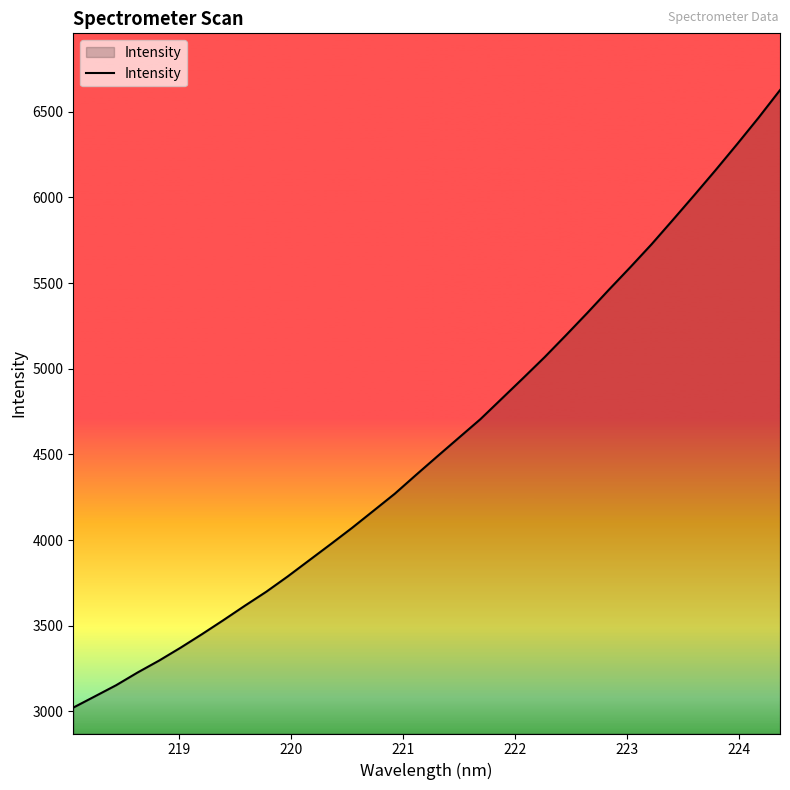

What is the difference between the maximum and minimum values?

3604.7